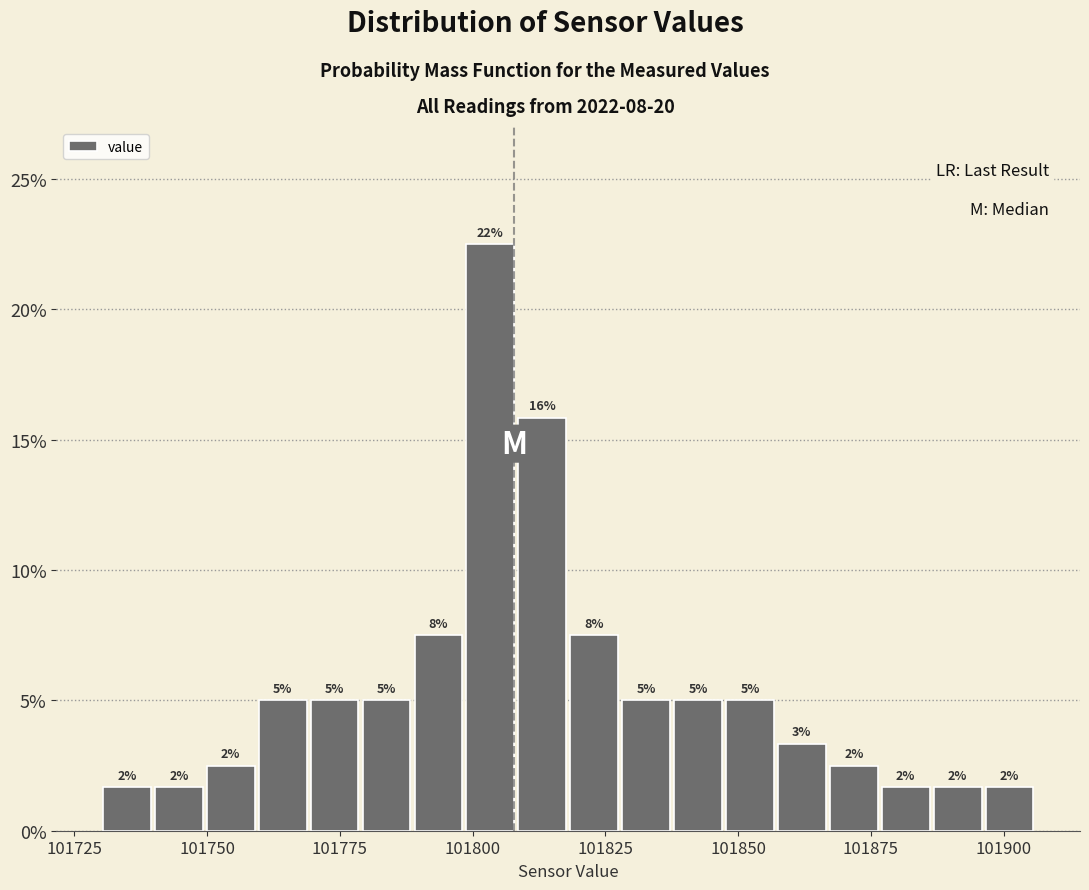

Read against the x-axis, roughly where is the centre of the tallest bar?

101805